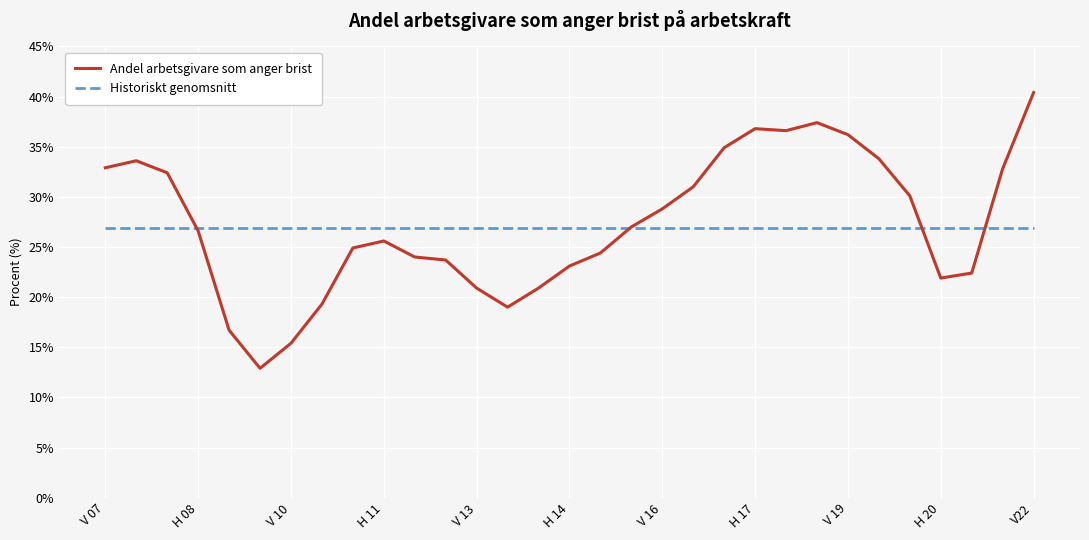

Which series has the widest spread of values?

Andel arbetsgivare som anger brist